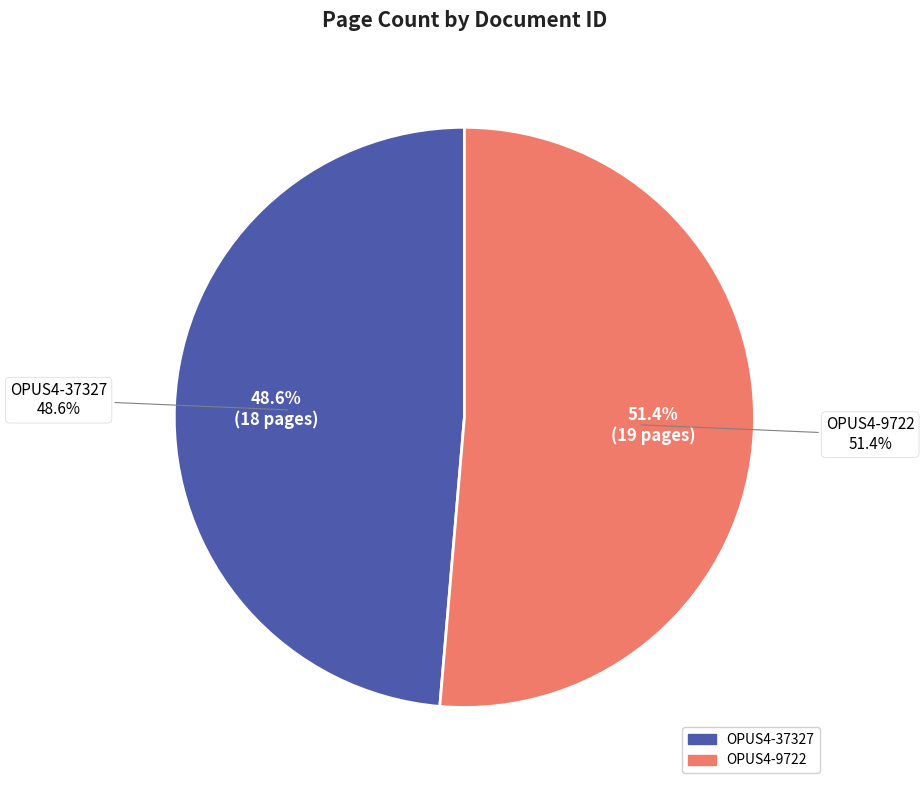

What is the change in value from OPUS4-37327 to OPUS4-9722?

+1